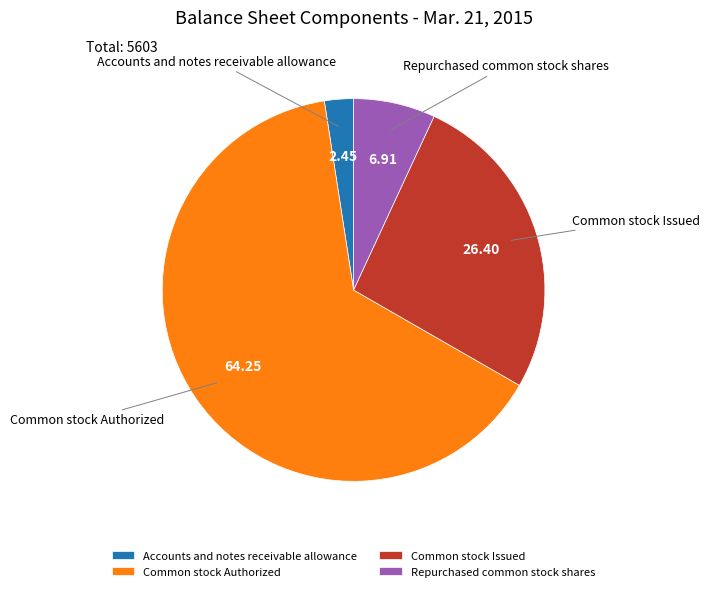

Rank the categories by value from lowest to highest.

Accounts and notes receivable allowance, Repurchased common stock shares, Common stock Issued, Common stock Authorized